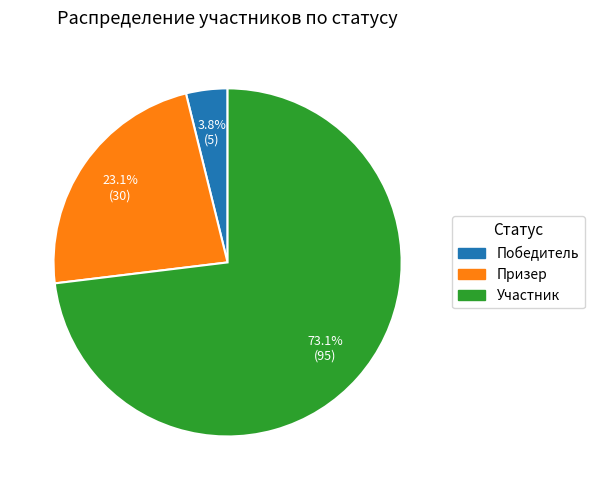

Is Победитель the majority of the pie?

No